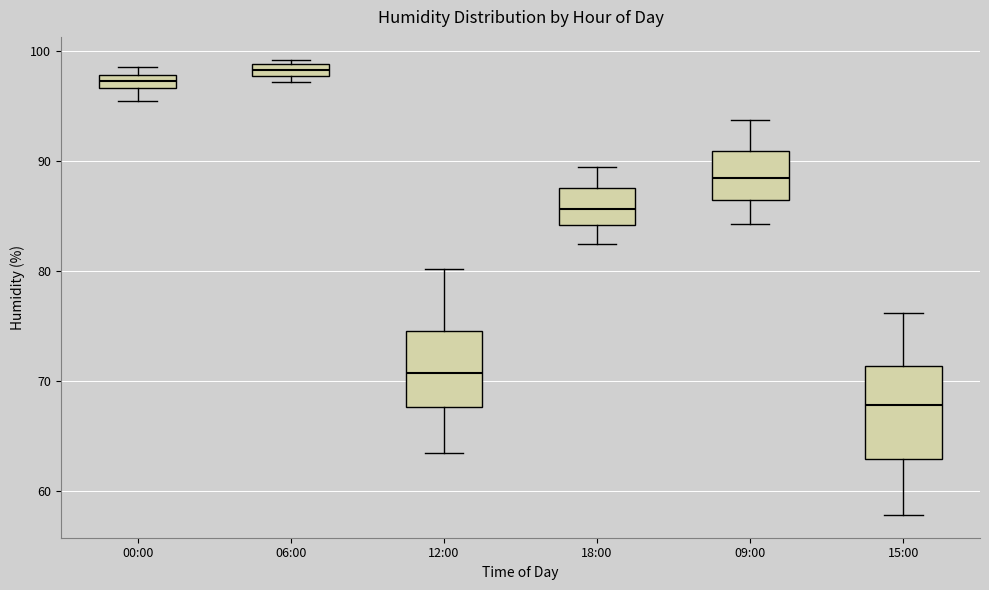

Which box has the lowest median line?

15:00